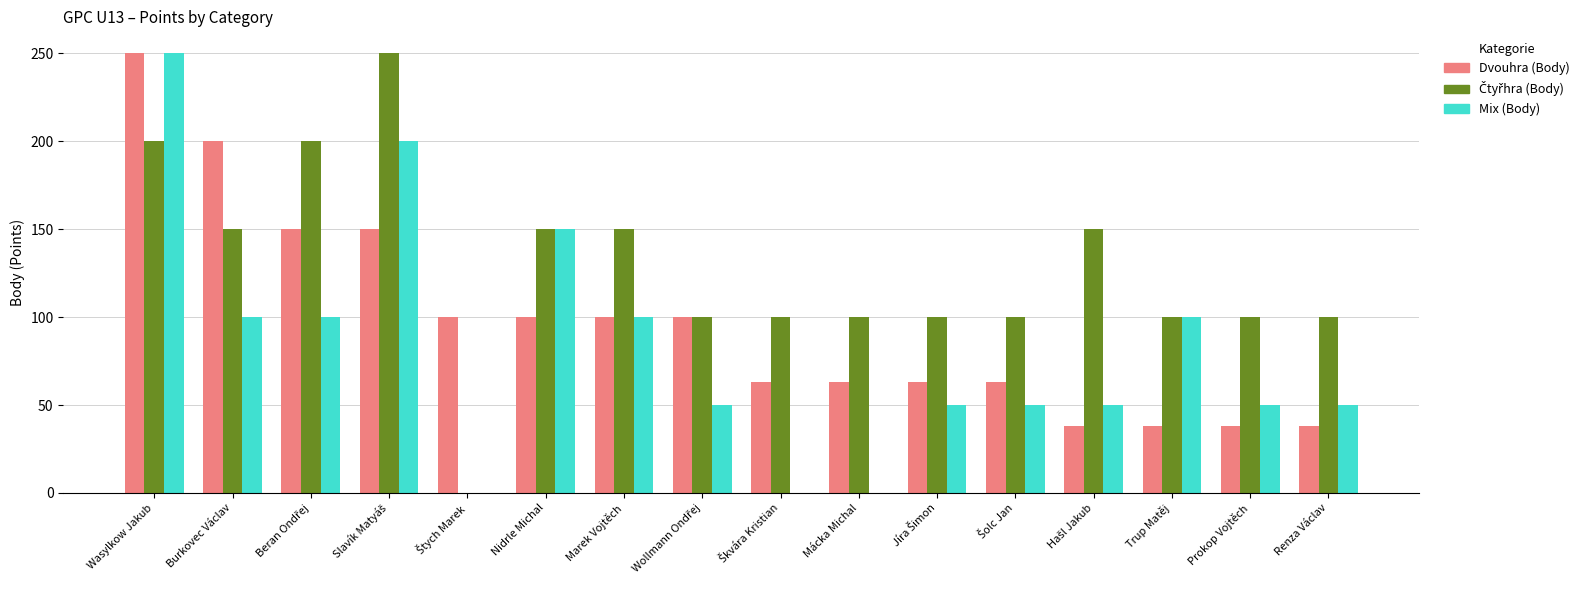

What is the maximum value shown in the chart?

250